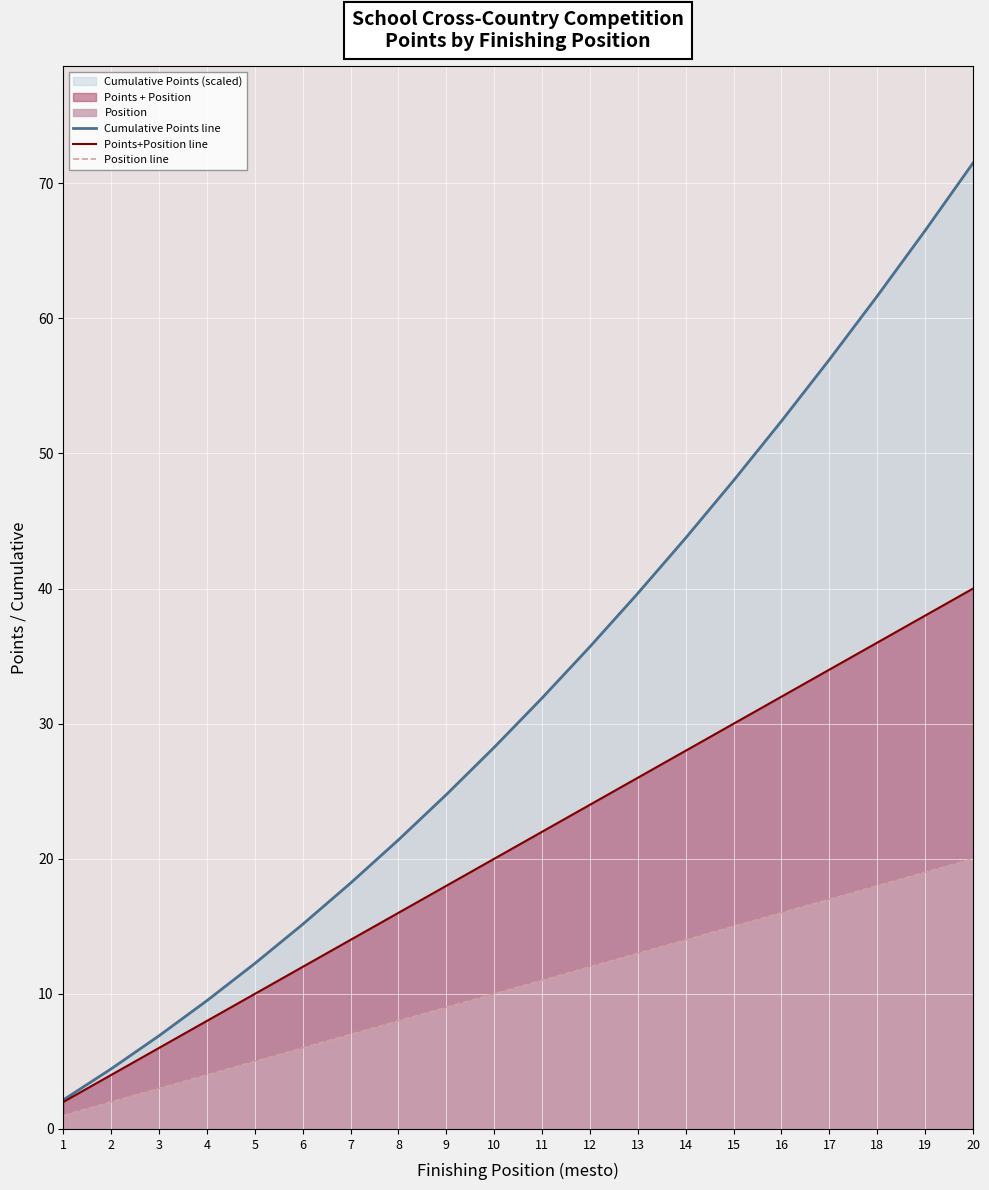

The Cumulative Points line series shows 71.5 at 20. True or false?

True